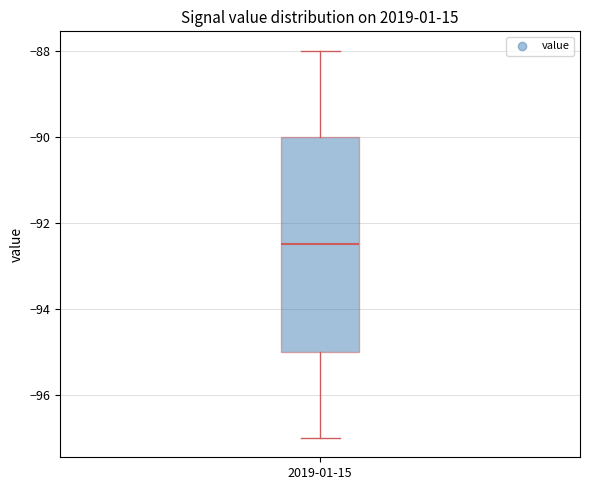

Read this box plot against the y-axis: the position of the median line, the range covered by the box, and the ends of both whiskers. The values are not printed on the chart, so give them approximately, as read against the axis.

median -92.4, box -95.0 to -90.0, whiskers -97.0 to -88.0